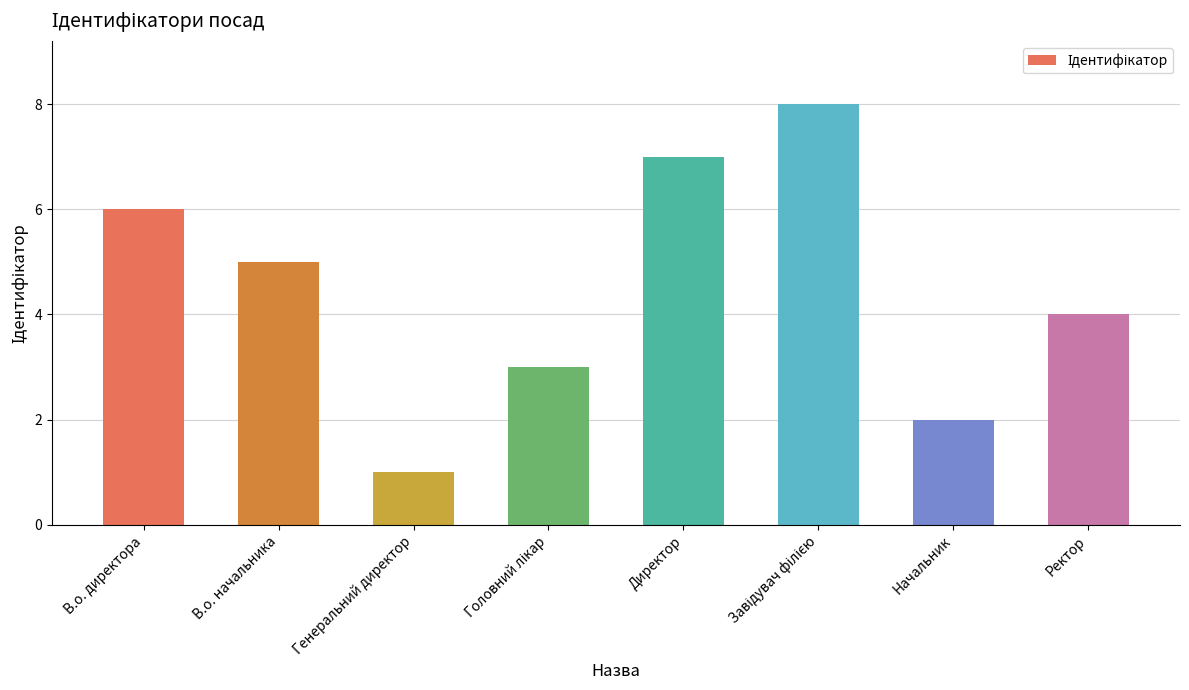

Which has a higher value, В.о. начальника or Ректор?

В.о. начальника